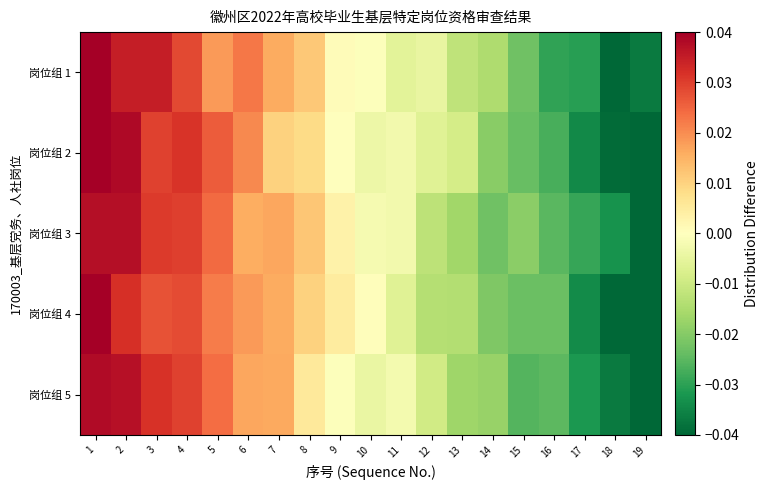

Which series changed the most between 15 and 17?

岗位组 2